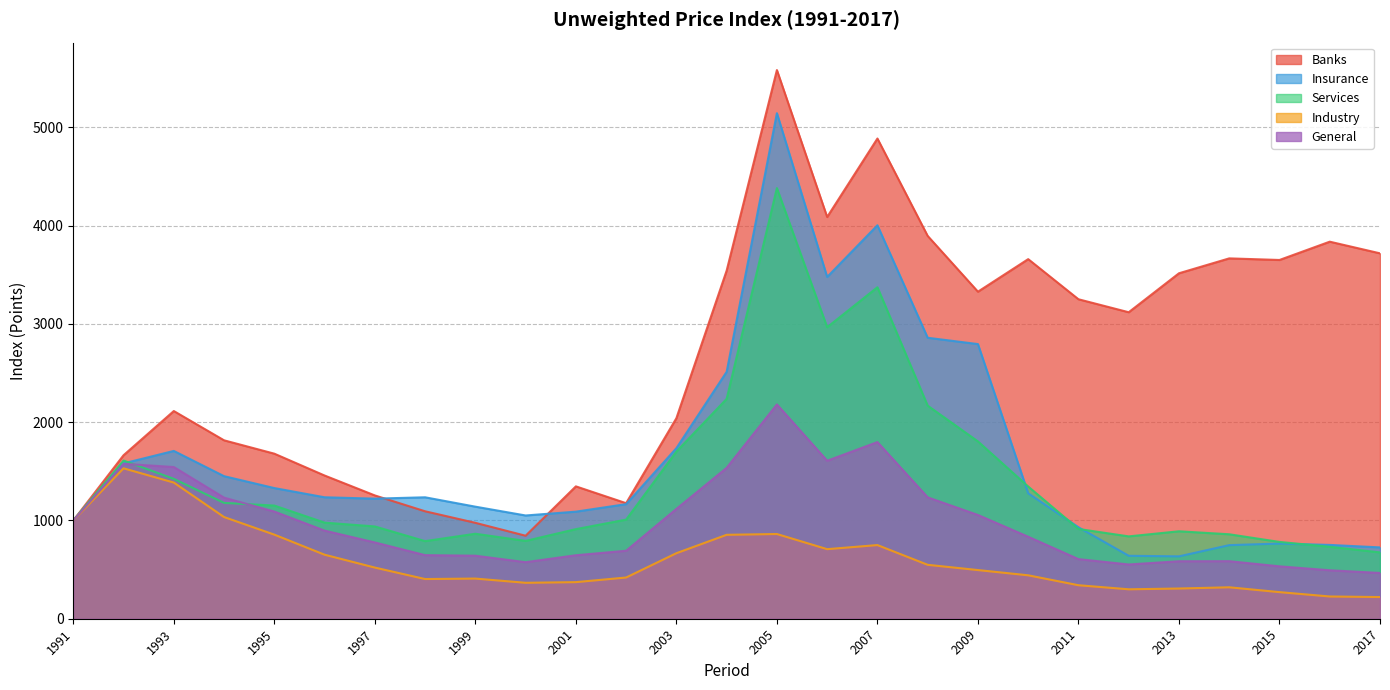

What is the total value across all series at 2002?

4462.8